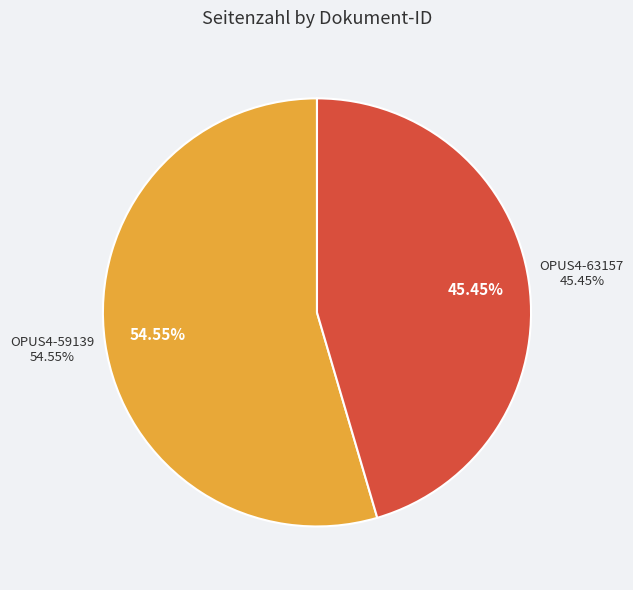

Which slice is the largest?

OPUS4-59139